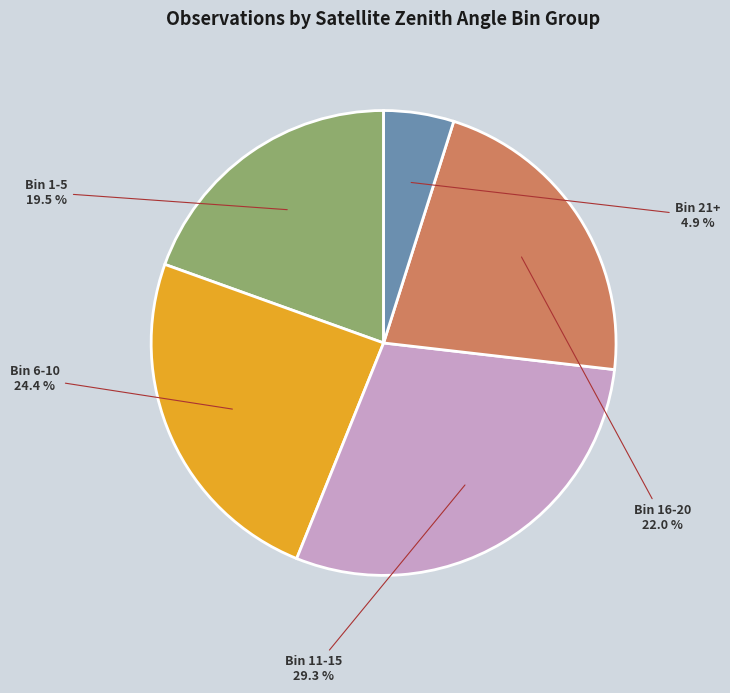

How many segments does this pie chart have?

5